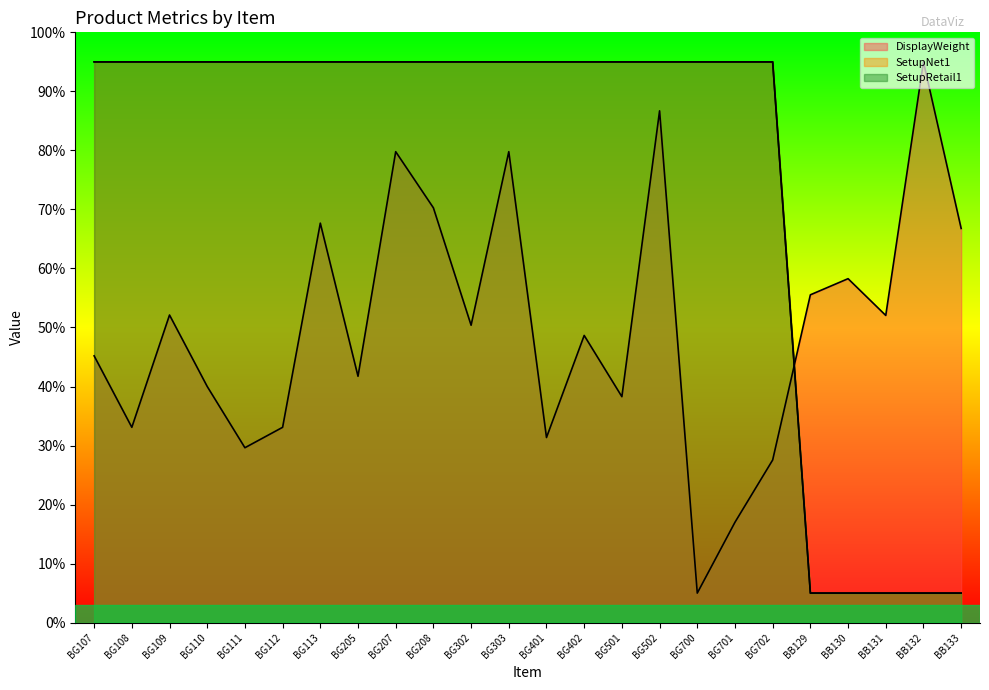

At how many categories does at least one series exceed 22?

24